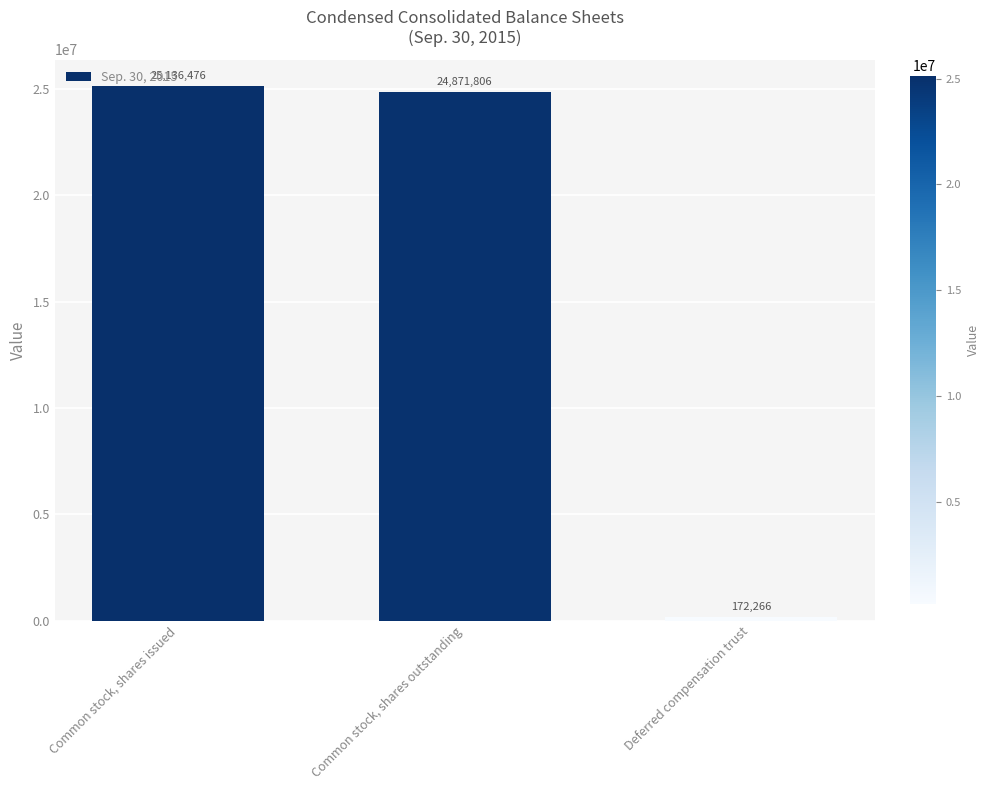

What is the smallest value displayed?

172266